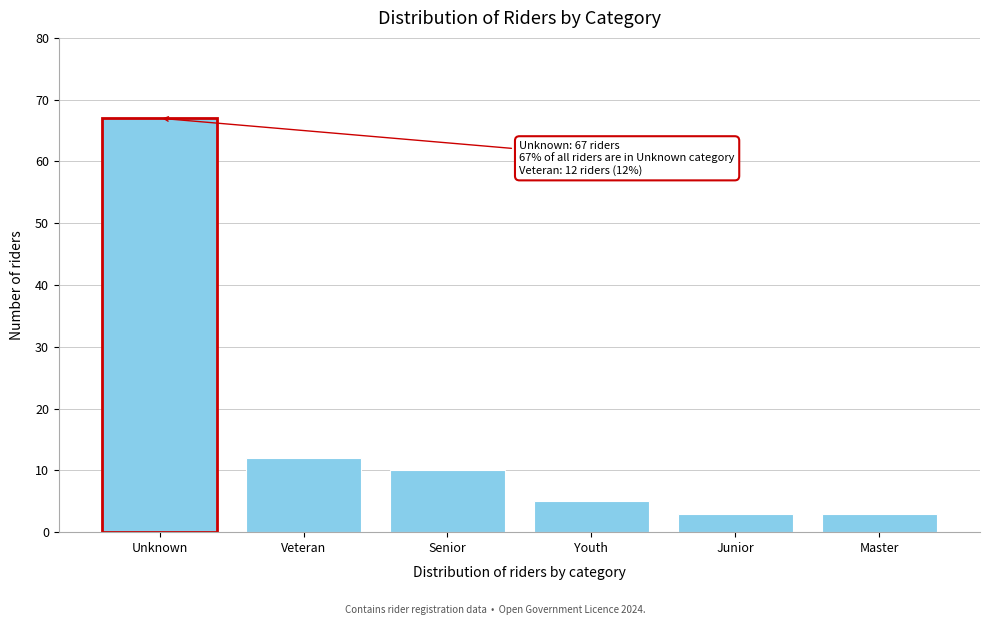

Reading left to right, extract all data points from this chart.

67	12	10	5	3	3